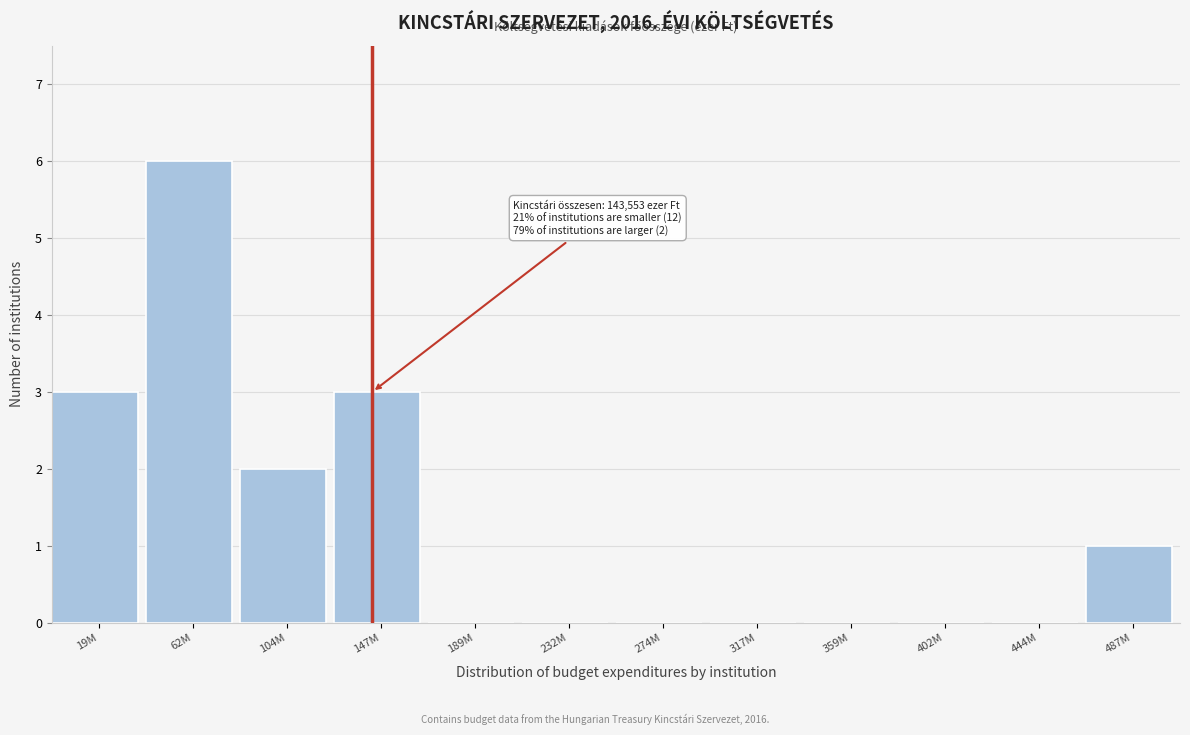

Reading left to right, what are all the values shown in this chart?

19M=3	62M=6	104M=2	147M=3	189M=0	232M=0	274M=0	317M=0	359M=0	402M=0	444M=0	487M=1